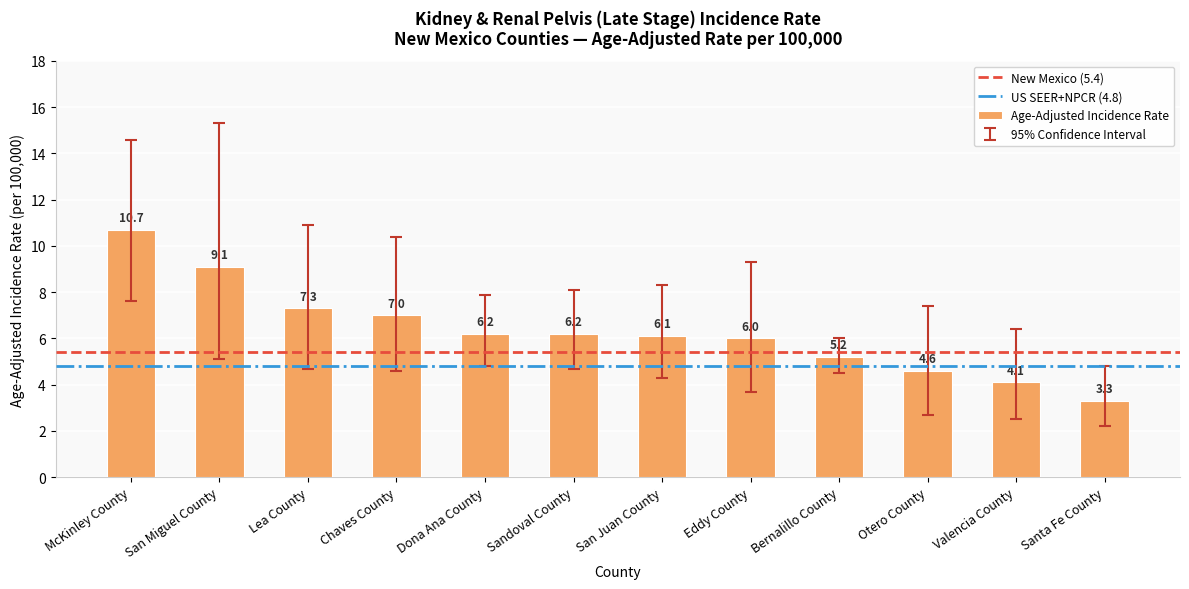

At which category does the chart reach its minimum across all series?

Santa Fe County